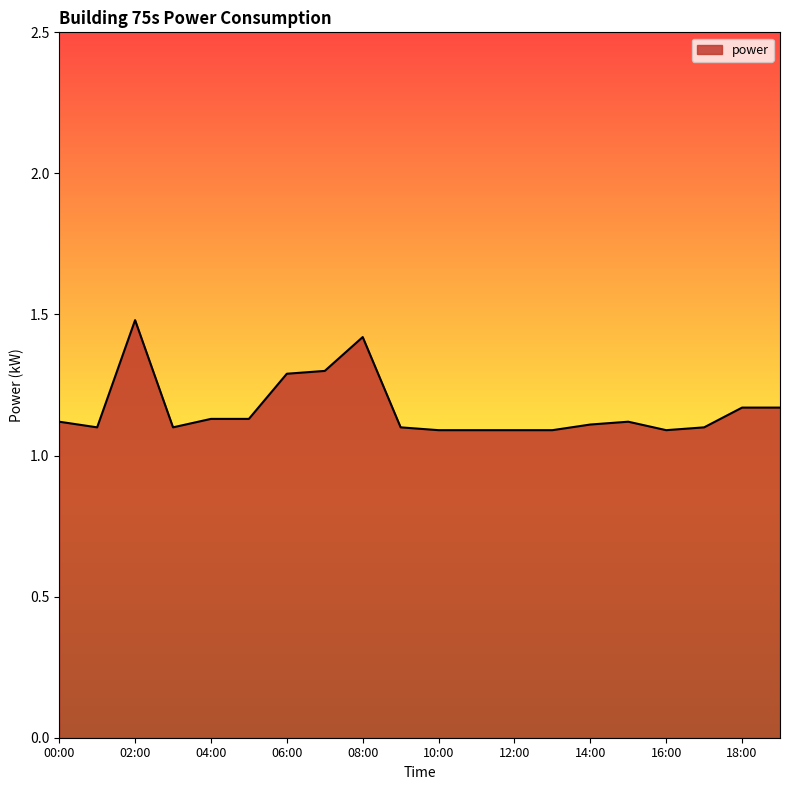

What is the greatest value displayed?

1.5